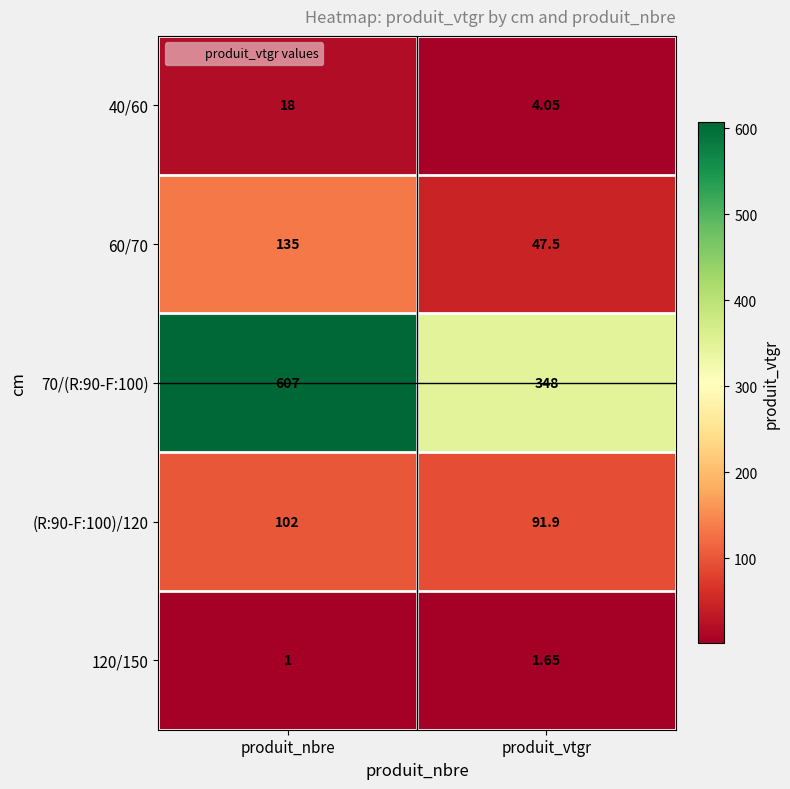

Which category has the lowest value across all series?

produit_nbre